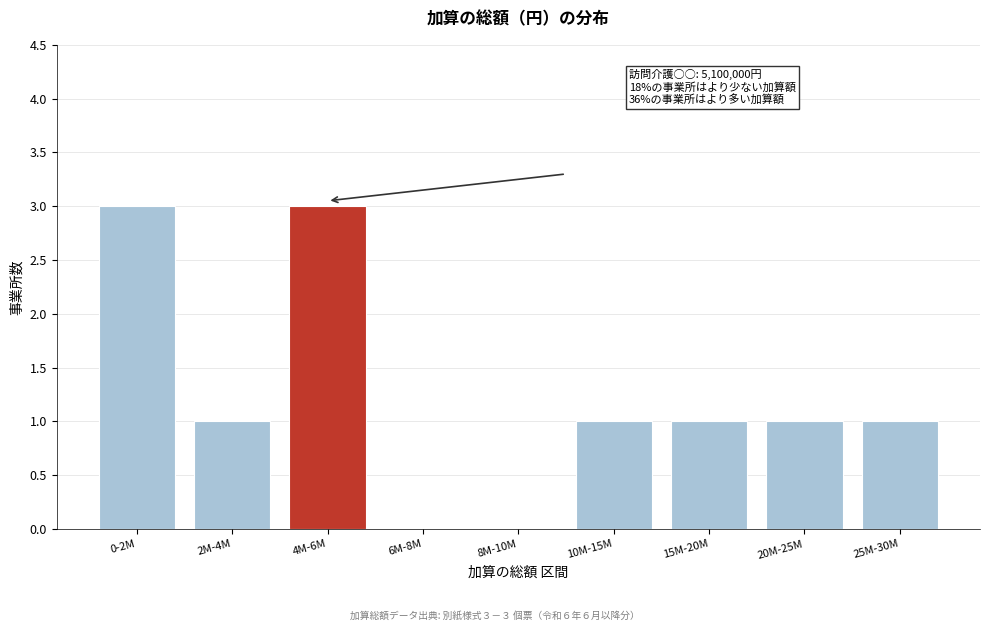

Reading right to left, extract all data points from this chart.

25M-30M=1	20M-25M=1	15M-20M=1	10M-15M=1	8M-10M=0	6M-8M=0	4M-6M=3	2M-4M=1	0-2M=3